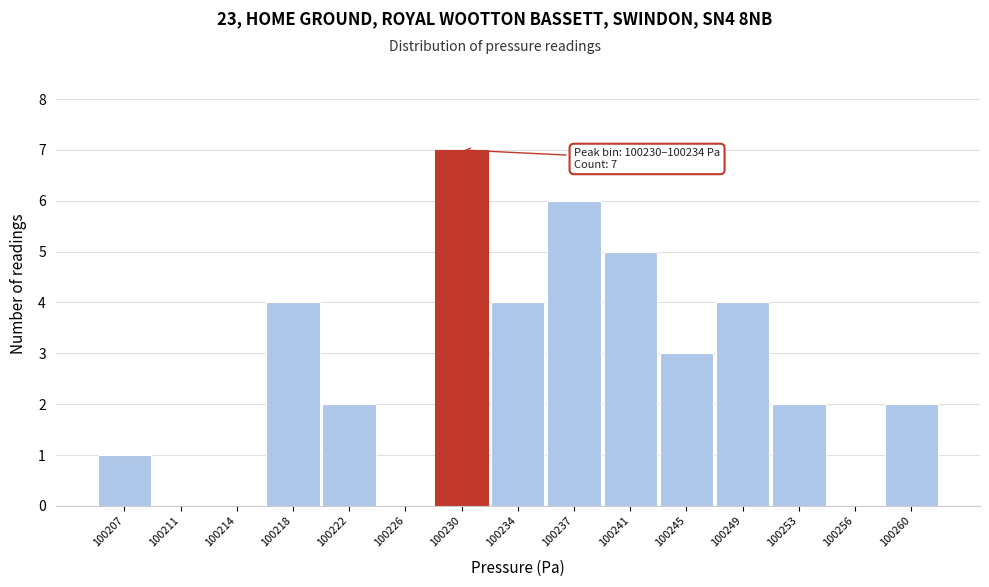

Reading left to right, what are all the values shown in this chart?

100207=1	100211=0	100214=0	100218=4	100222=2	100226=0	100230=7	100234=4	100237=6	100241=5	100245=3	100249=4	100253=2	100256=0	100260=2